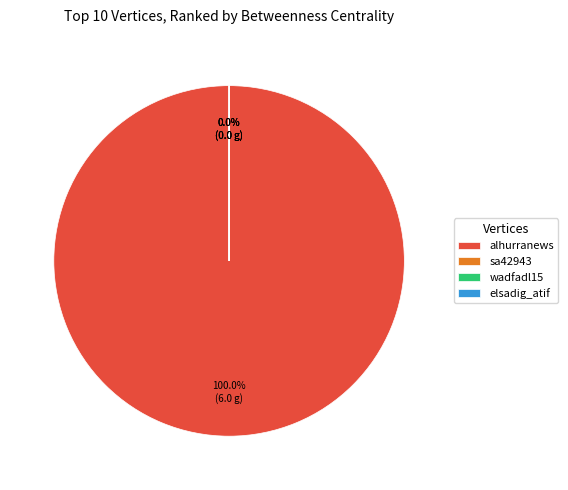

Combined, do wadfadl15 and alhurranews account for over 50%?

Yes